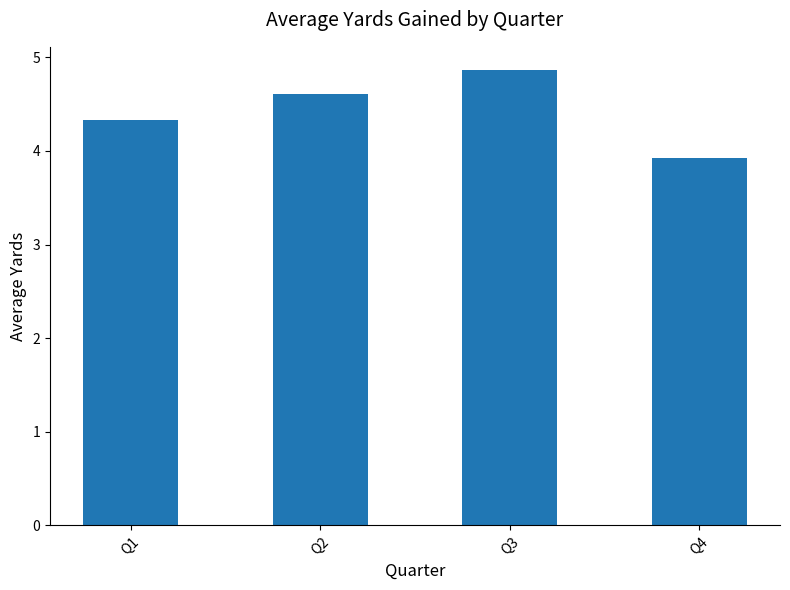

What is the value of the 3rd bar from the left?

4.9